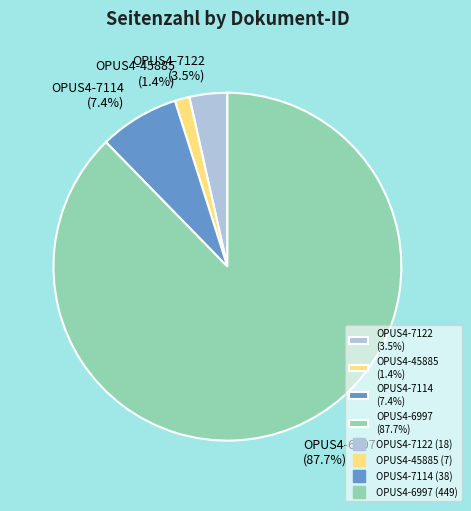

What is the total percentage of OPUS4-7114 and OPUS4-6997?

95.1%